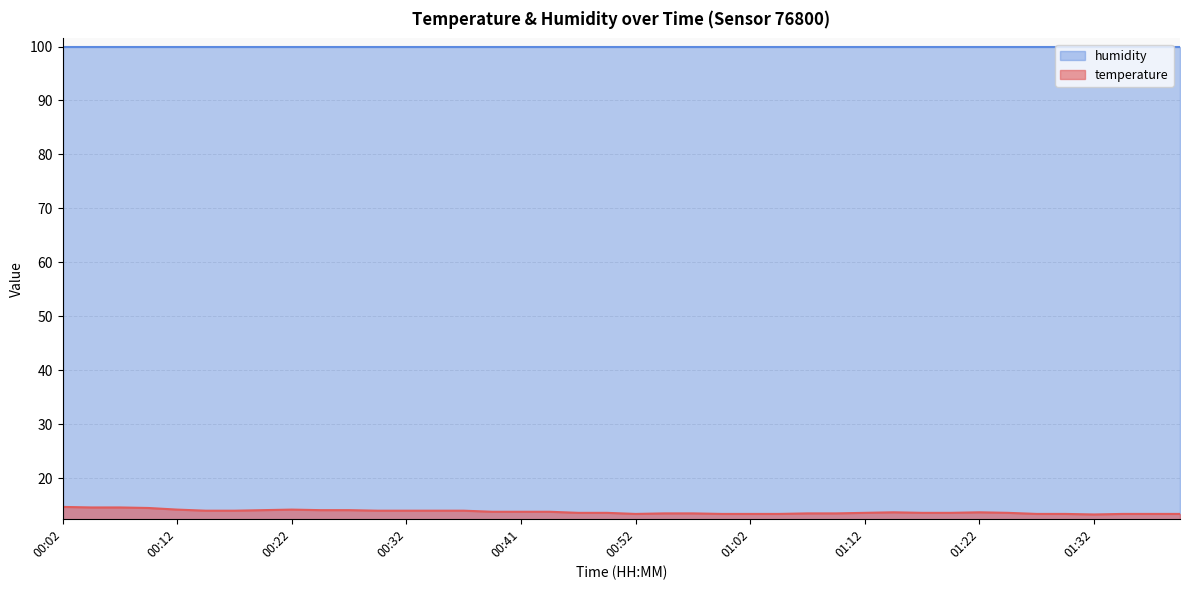

List the labels in order of value, smallest first.

01:32, 00:52, 00:59, 01:02, 01:04, 01:27, 01:29, 01:34, 01:37, 01:39, 00:54, 00:57, 01:07, 01:09, 00:47, 00:49, 01:12, 01:17, 01:19, 01:24, 01:14, 01:22, 00:39, 00:41, 00:44, 00:14, 00:17, 00:29, 00:32, 00:34, 00:36, 00:19, 00:24, 00:27, 00:12, 00:22, 00:09, 00:04, 00:07, 00:02